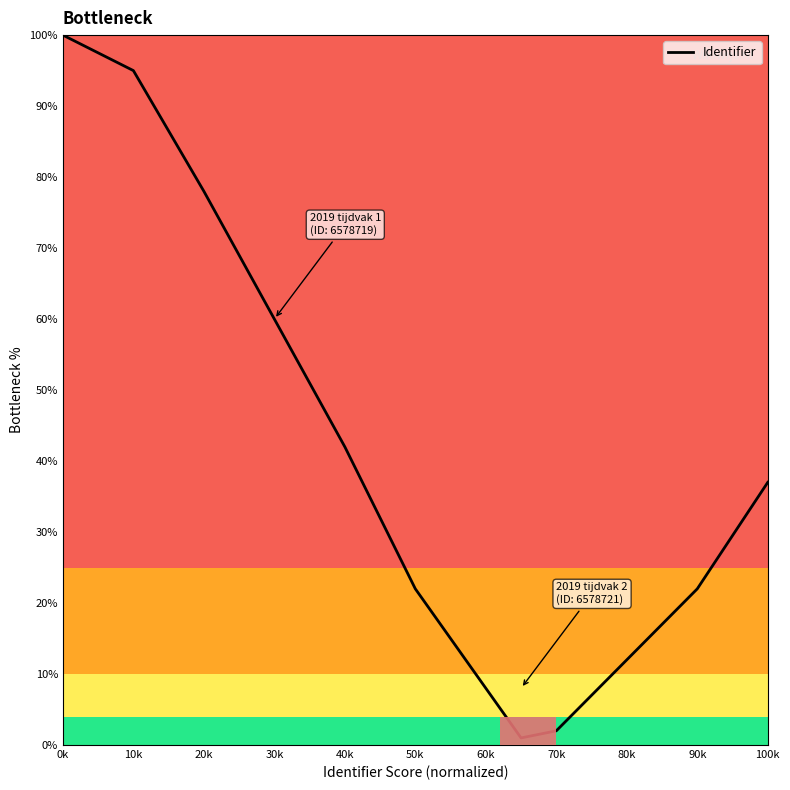

What is the difference between the maximum and minimum values?

99